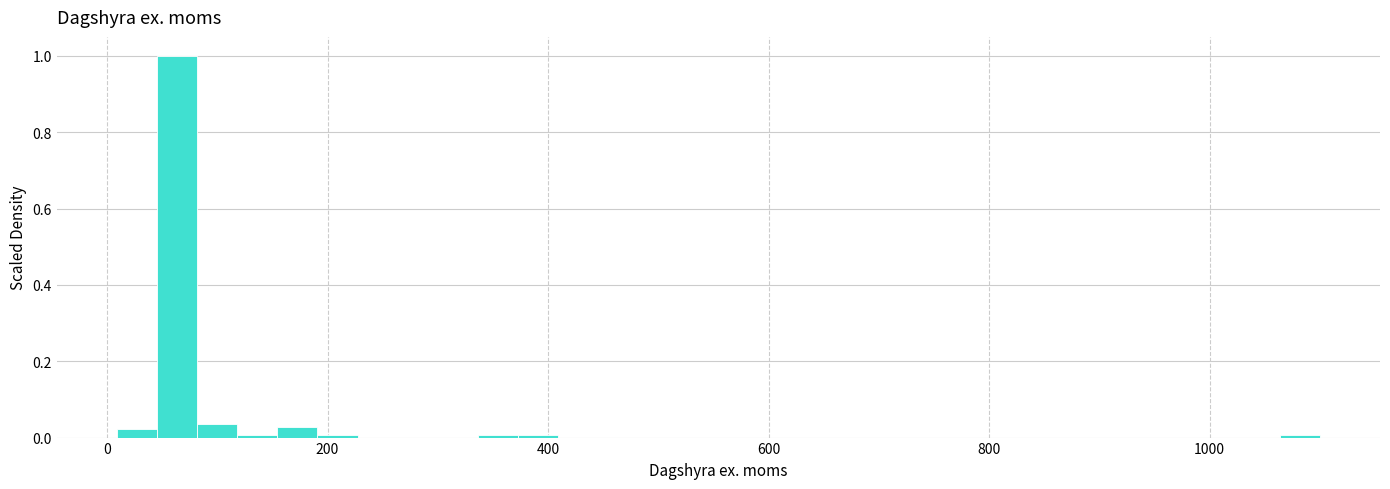

Around what value on the x-axis is the tallest bar? Give the approximate position of its centre, as read against the axis.

60